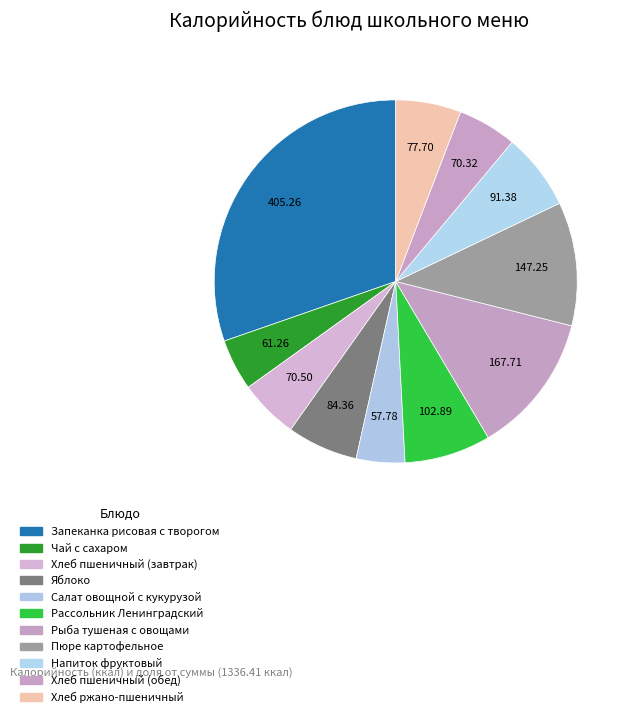

How many segments does this pie chart have?

11